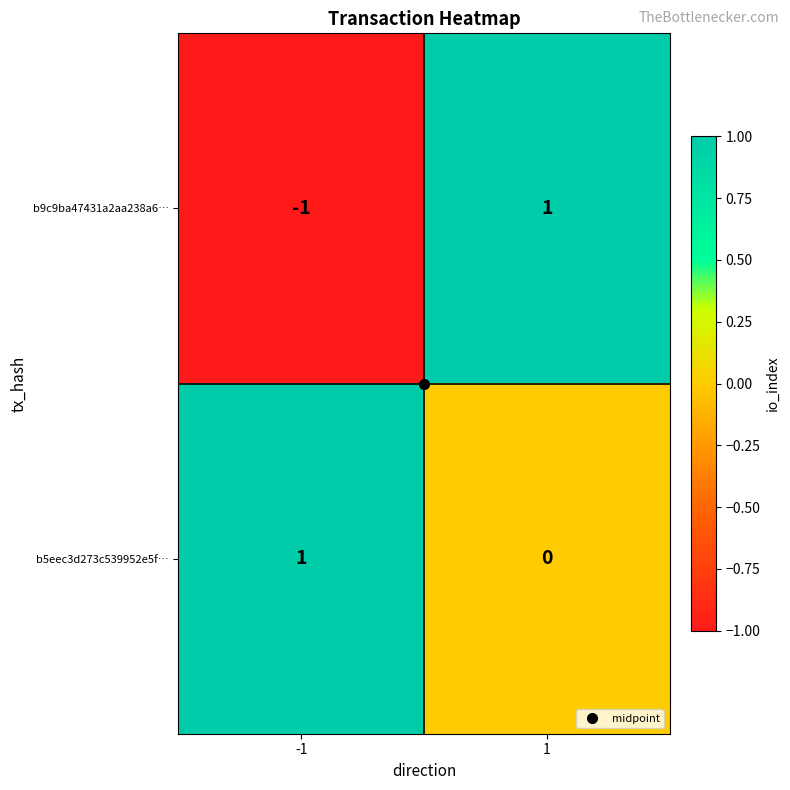

What is the spread (max minus min) of values at -1?

2